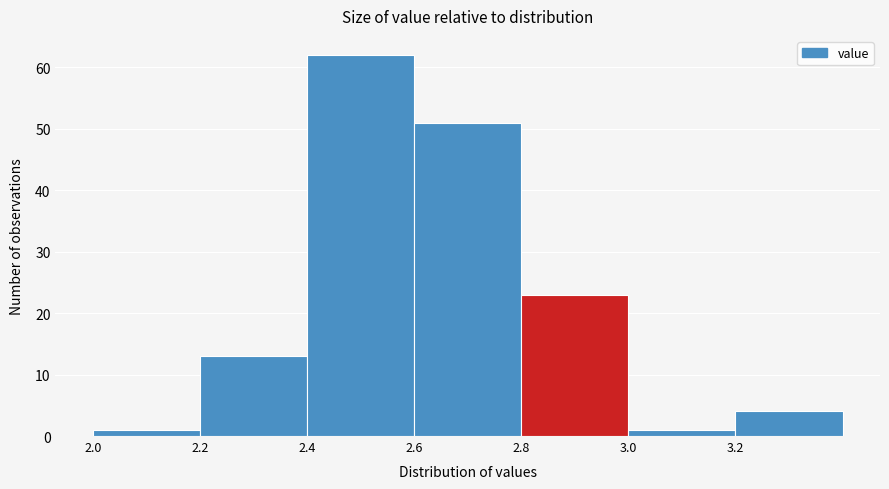

Reading left to right, list every bar in this chart as the range it spans on the x-axis followed by its height. The values are not printed on the chart, so give them approximately, as read against the axis.

2.0 to 2.2: 1
2.2 to 2.4: 13
2.4 to 2.6: 62
2.6 to 2.8: 51
2.8 to 3.0: 23
3.0 to 3.2: 1
3.2 to 3.4: 4